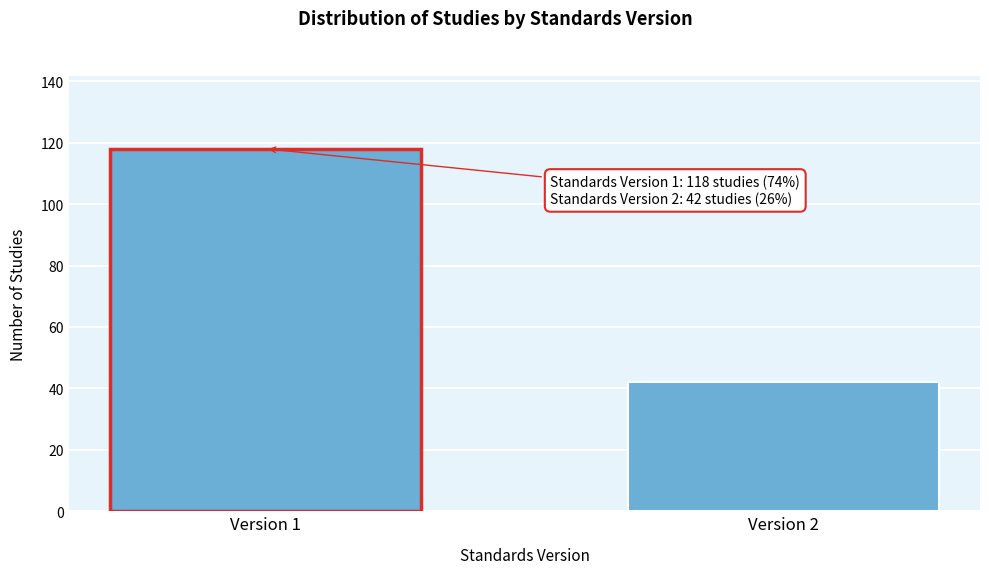

Reading left to right, list all the values displayed in this chart.

118	42